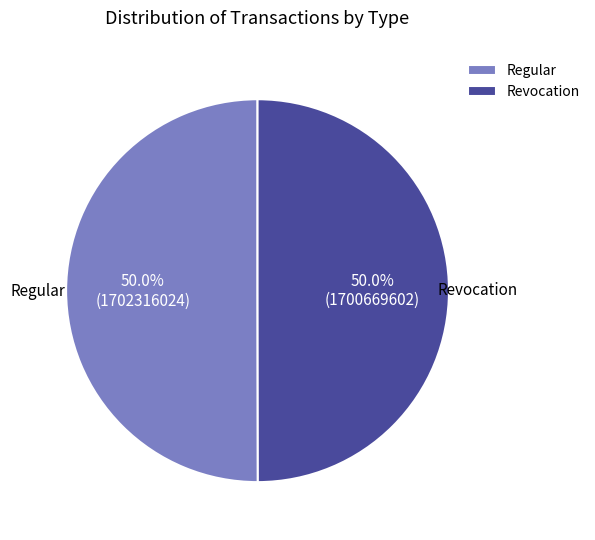

What percentage is NOT represented by Revocation?

50.0%